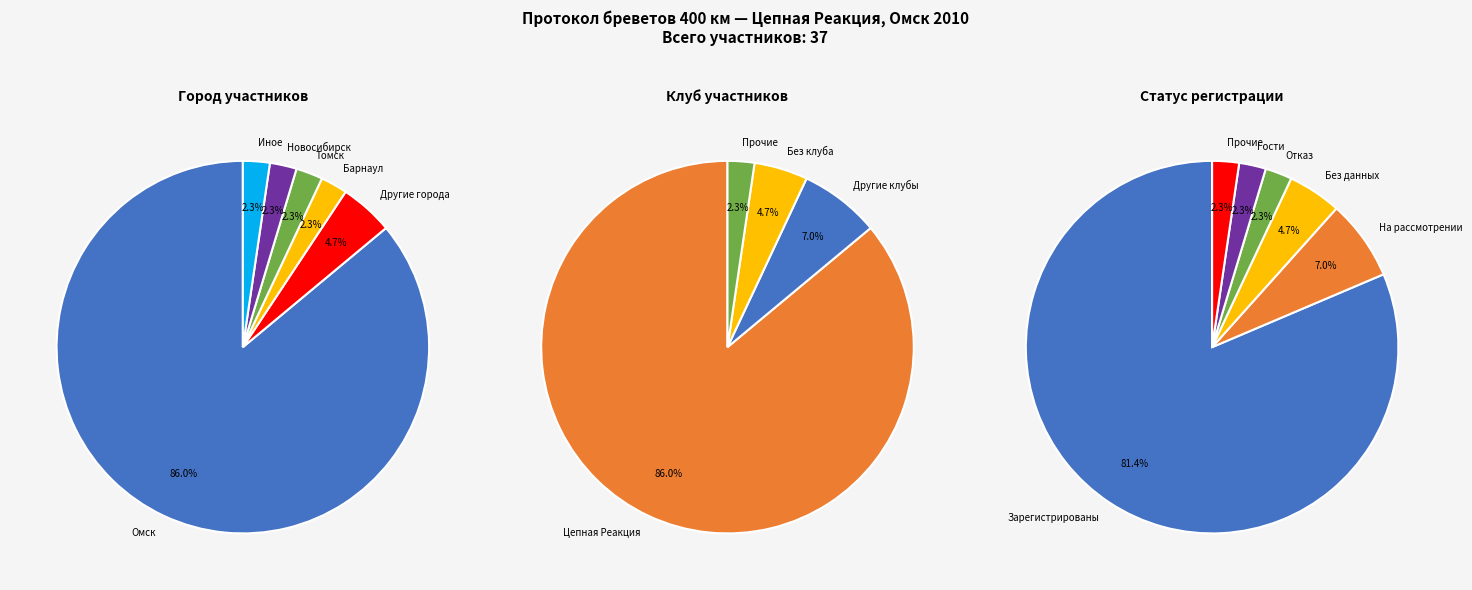

Which slice represents more than half of the pie?

Цепная Реакция (Омск)